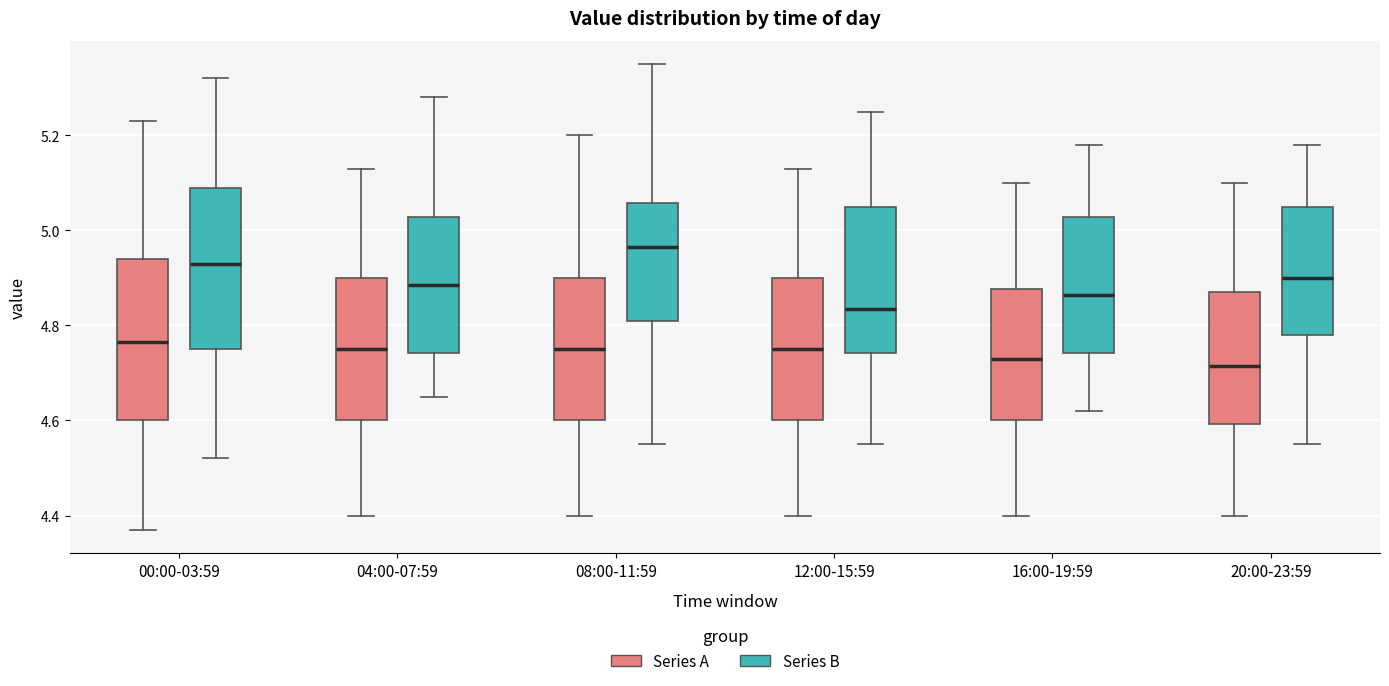

Reading left to right, read every box against the y-axis: the position of its median line, the range the box covers, and the ends of its whiskers. The values are not printed on the chart, so give them approximately, as read against the axis.

00:00-03:59 (Series A): median 4.76, box 4.60 to 4.94, whiskers 4.38 to 5.24
00:00-03:59 (Series B): median 4.94, box 4.76 to 5.10, whiskers 4.52 to 5.32
04:00-07:59 (Series A): median 4.76, box 4.60 to 4.90, whiskers 4.40 to 5.14
04:00-07:59 (Series B): median 4.88, box 4.74 to 5.02, whiskers 4.66 to 5.28
08:00-11:59 (Series A): median 4.76, box 4.60 to 4.90, whiskers 4.40 to 5.20
08:00-11:59 (Series B): median 4.96, box 4.82 to 5.06, whiskers 4.56 to 5.36
12:00-15:59 (Series A): median 4.76, box 4.60 to 4.90, whiskers 4.40 to 5.14
12:00-15:59 (Series B): median 4.84, box 4.74 to 5.06, whiskers 4.56 to 5.26
16:00-19:59 (Series A): median 4.74, box 4.60 to 4.88, whiskers 4.40 to 5.10
16:00-19:59 (Series B): median 4.86, box 4.74 to 5.02, whiskers 4.62 to 5.18
20:00-23:59 (Series A): median 4.72, box 4.60 to 4.88, whiskers 4.40 to 5.10
20:00-23:59 (Series B): median 4.90, box 4.78 to 5.06, whiskers 4.56 to 5.18